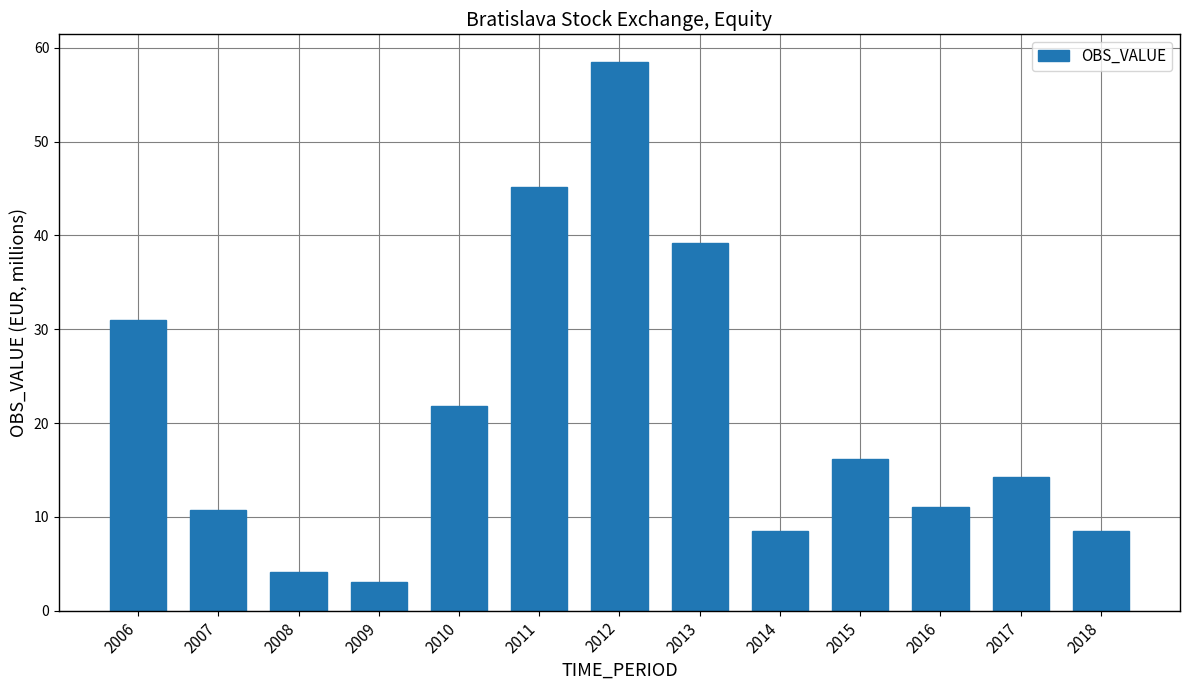

What is the difference between the values at 2018 and 2011?

36.7